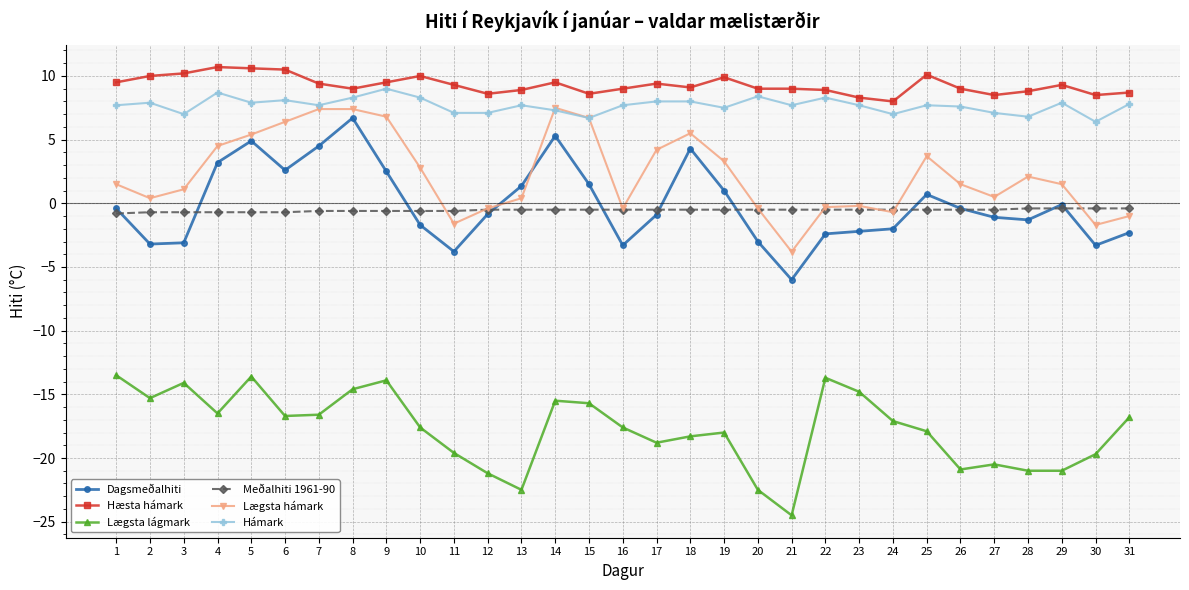

What is the spread (max minus min) of values at 11?

28.9